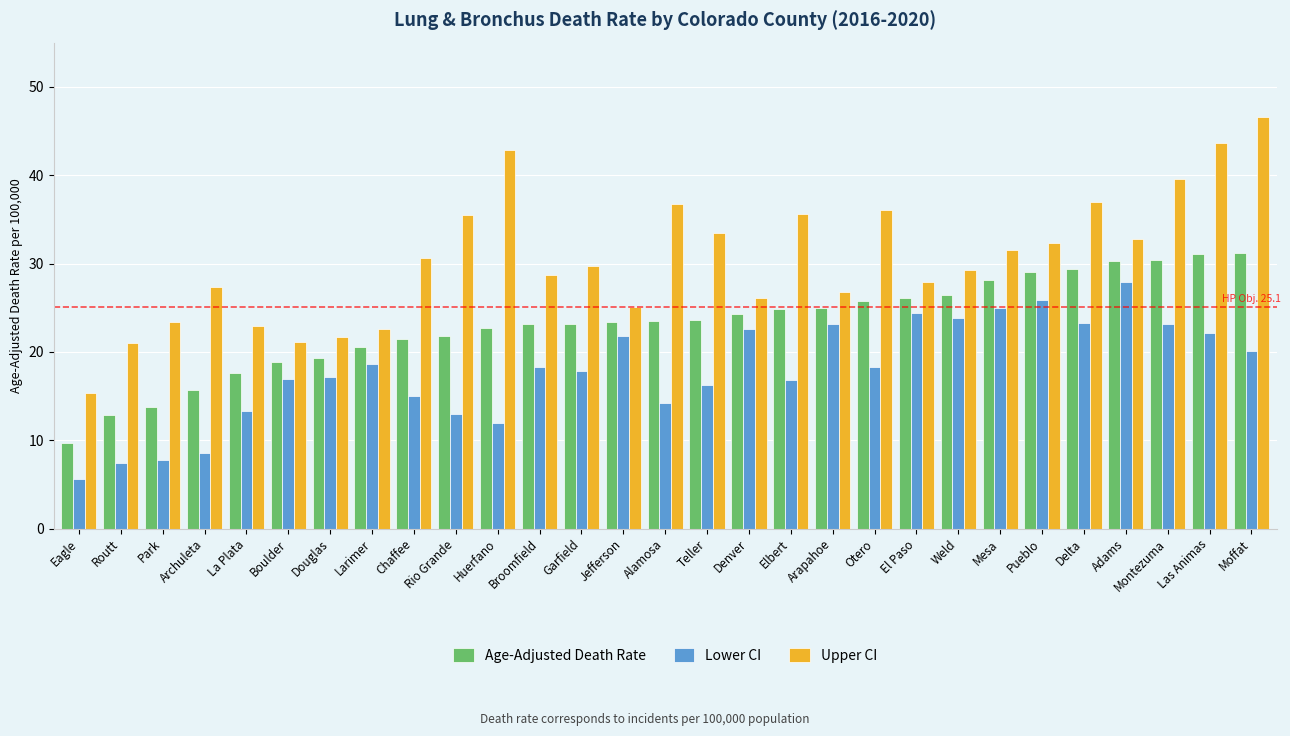

At which label does Lower CI first exceed 18?

Larimer